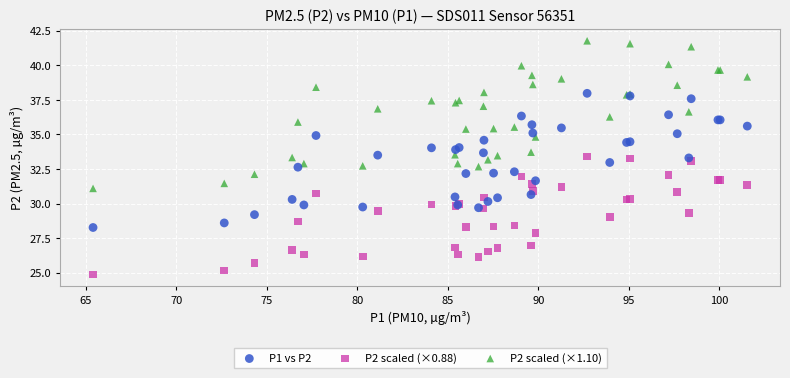

What is the X range (max minus min) for the scatter plot?

36.1